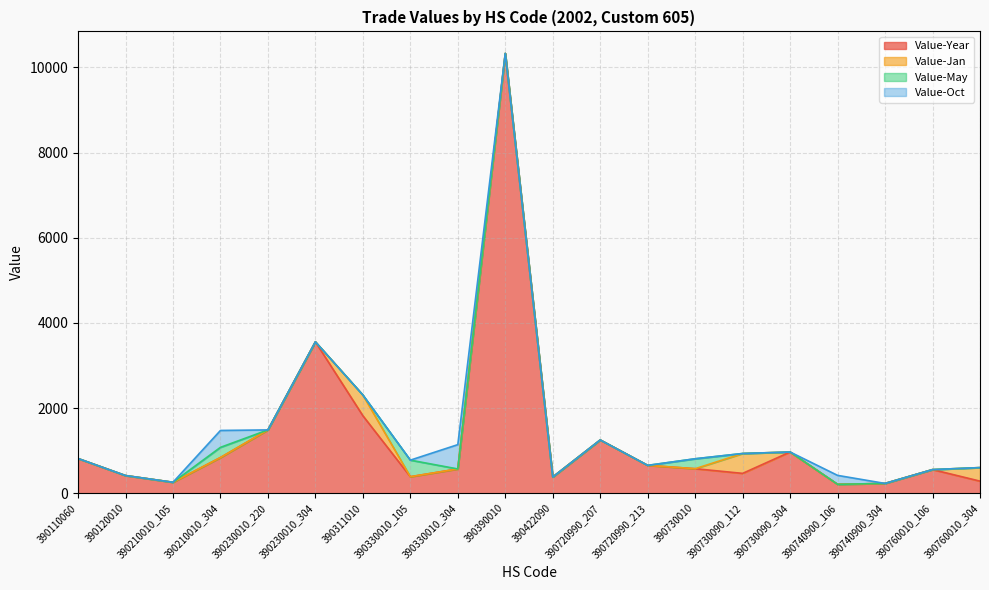

True or false: Value-Oct and Value-Year intersect in this chart.

False